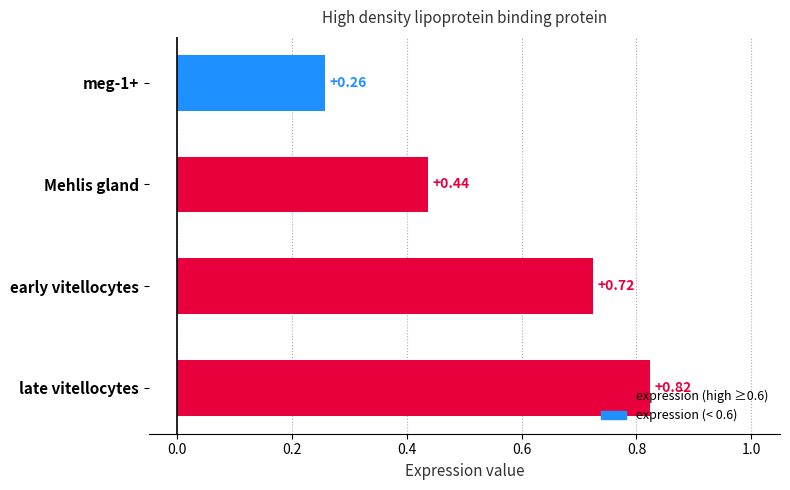

Which label corresponds to the largest value in the chart?

late vitellocytes